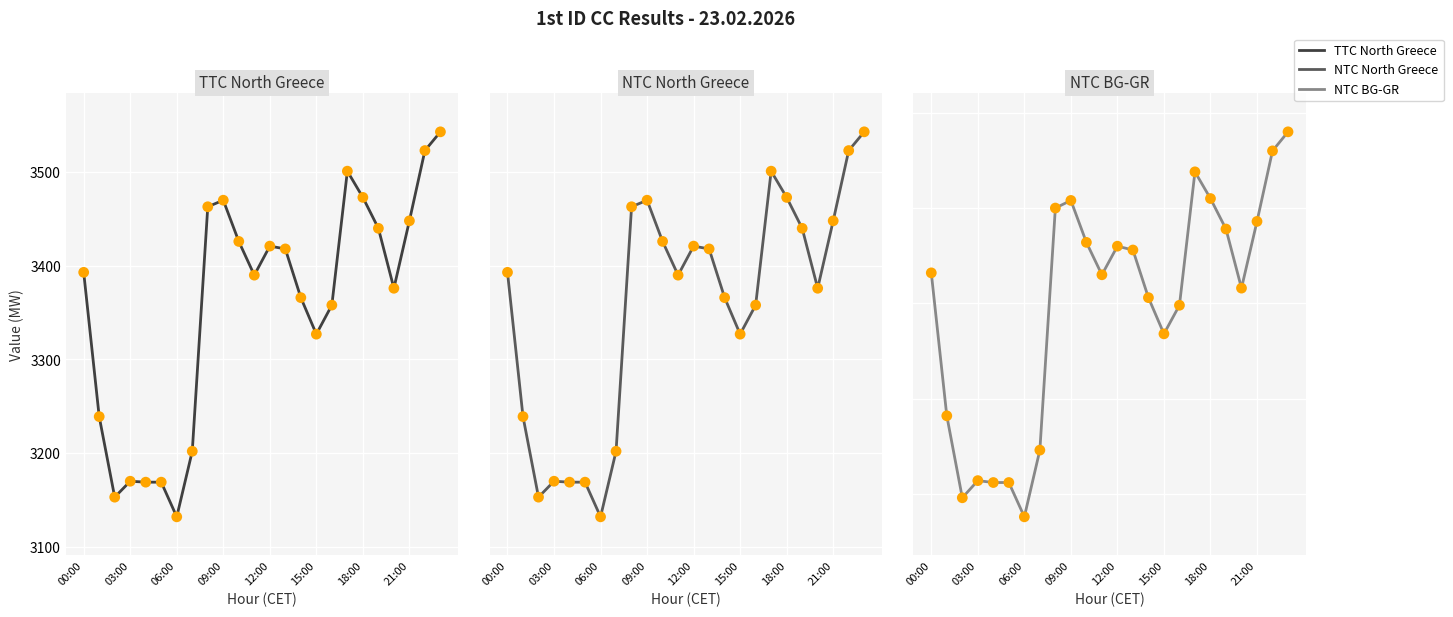

Is the value of NTC North Greece points at 03:00 greater than the value of TTC North Greece points at 11?

No